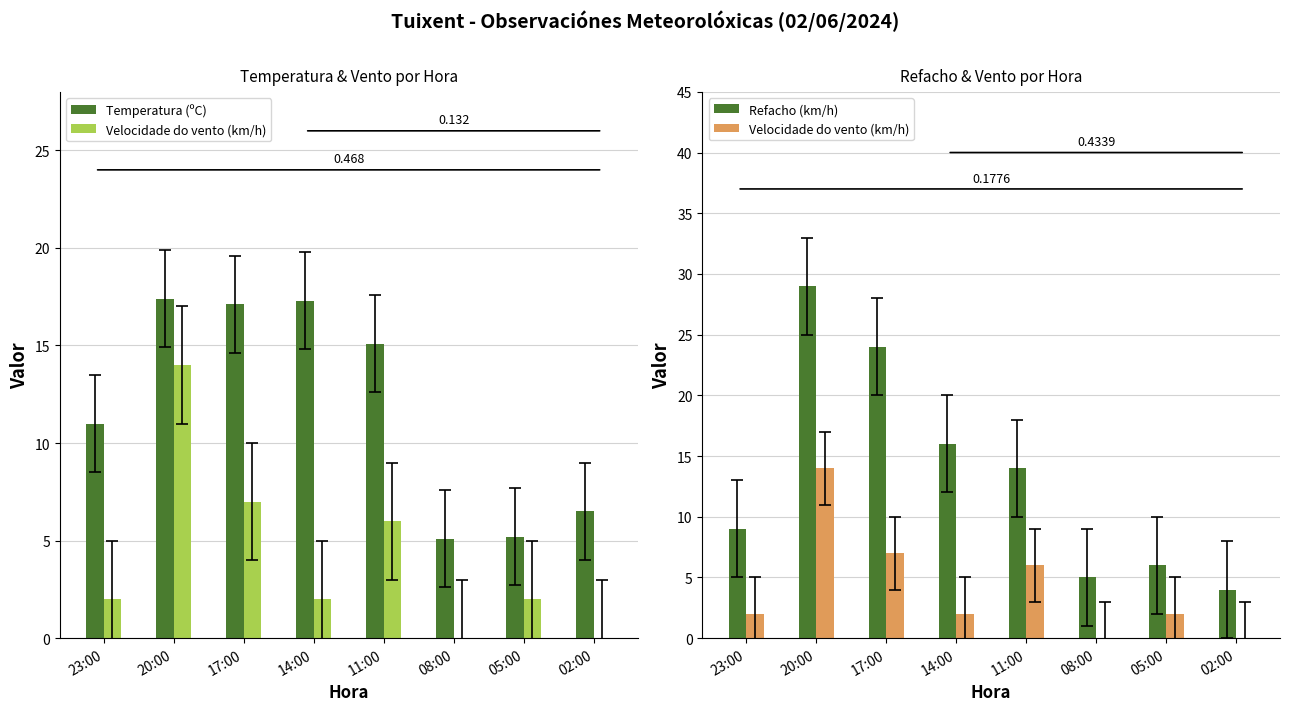

Rank the series by their maximum value, from highest to lowest.

Refacho (km/h), Temperatura (ºC), Velocidade do vento (km/h)